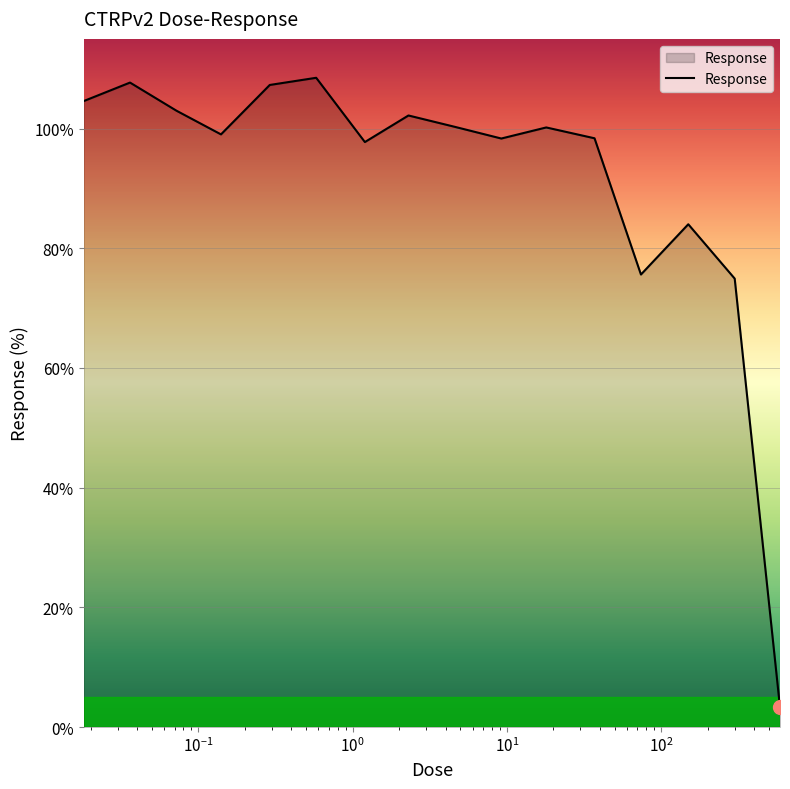

What is the difference between the maximum and minimum values?

105.2